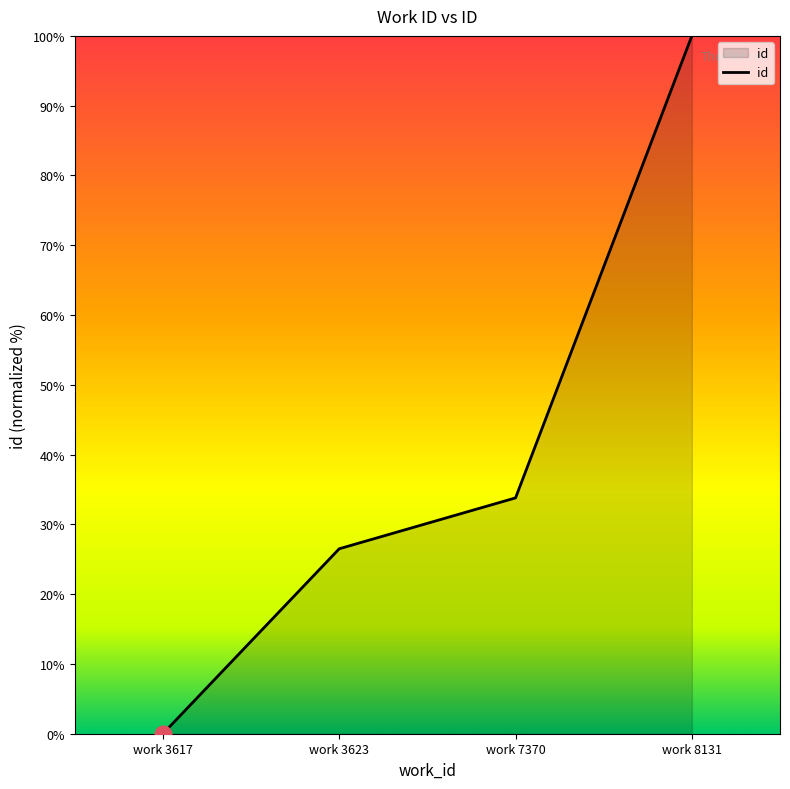

Reading left to right, list all the values displayed in this chart.

0.0	26.5	33.8	100.0